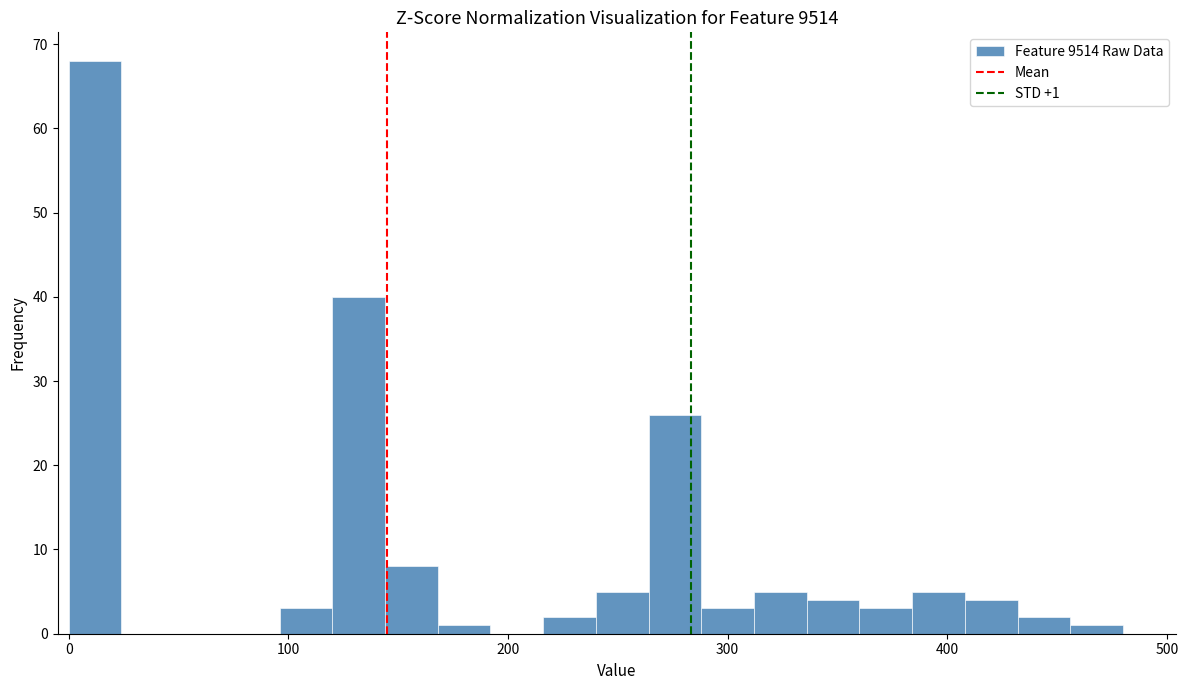

Around what value on the x-axis is the tallest bar? Give the approximate position of its centre, as read against the axis.

10